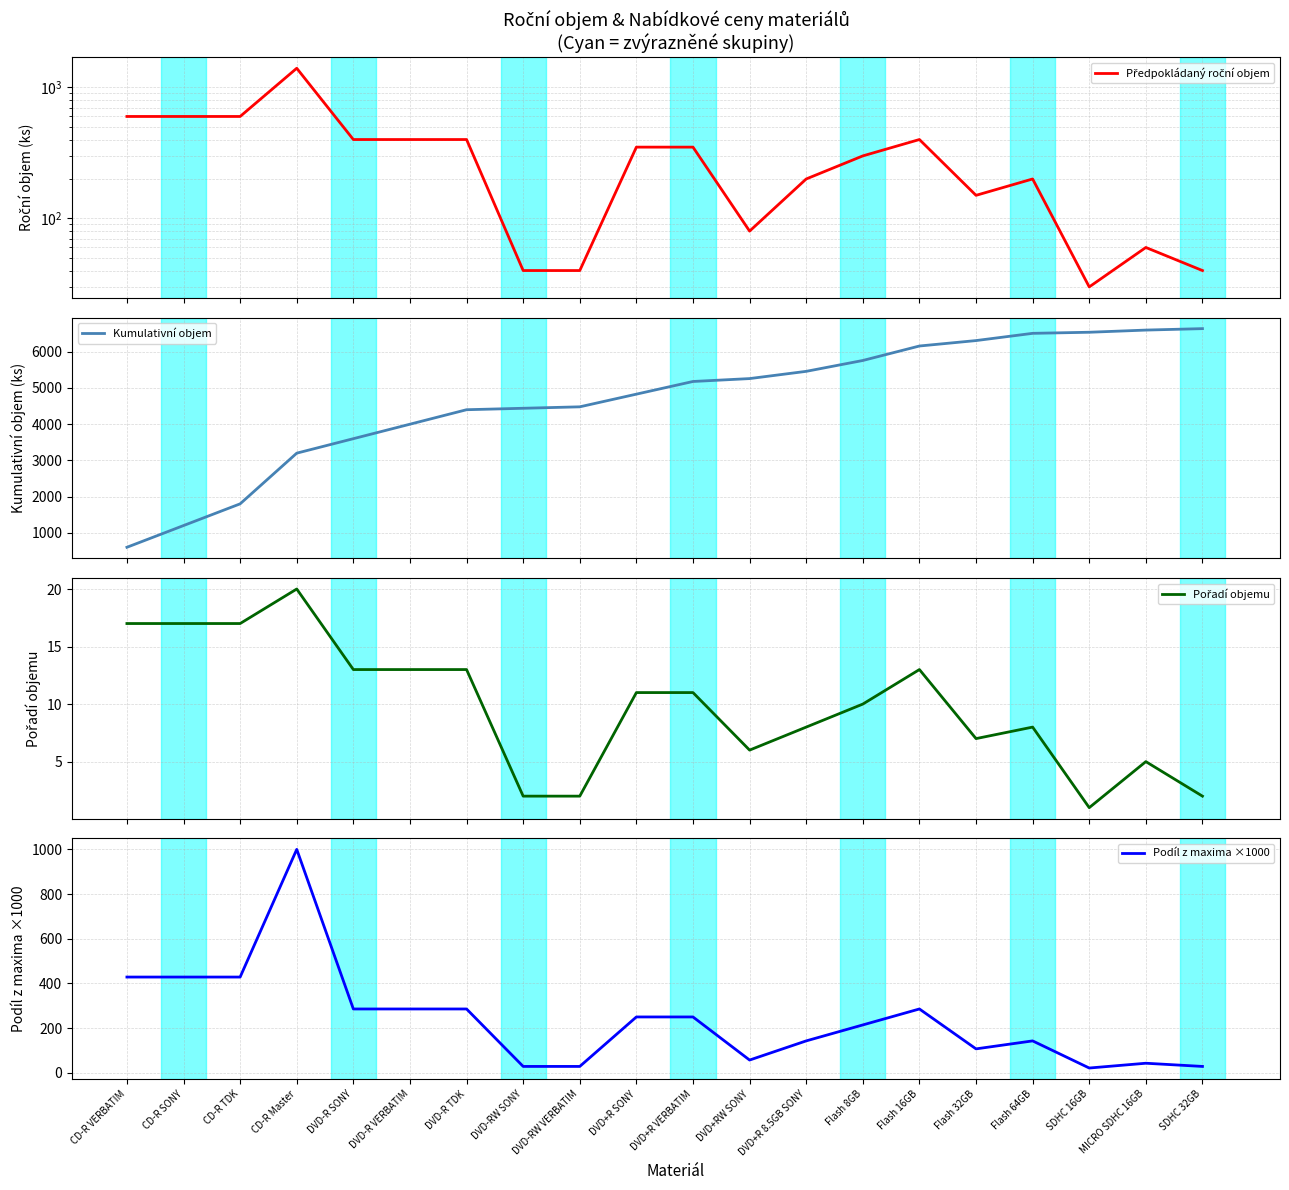

Rank the series at CD-R VERBATIM from highest to lowest value.

Předpokládaný roční objem, Kumulativní objem, Podíl z maxima ×1000, Pořadí objemu